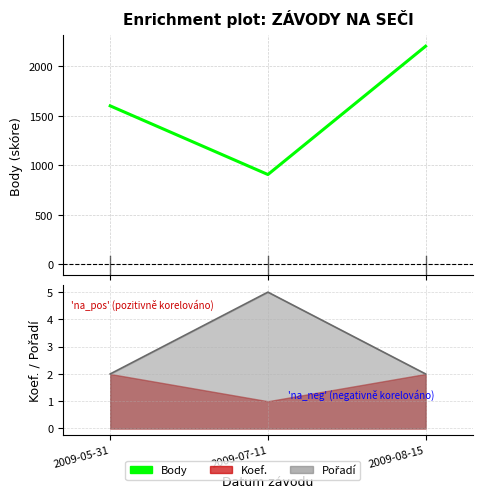

What is the value of the 3rd point from the left?

2202